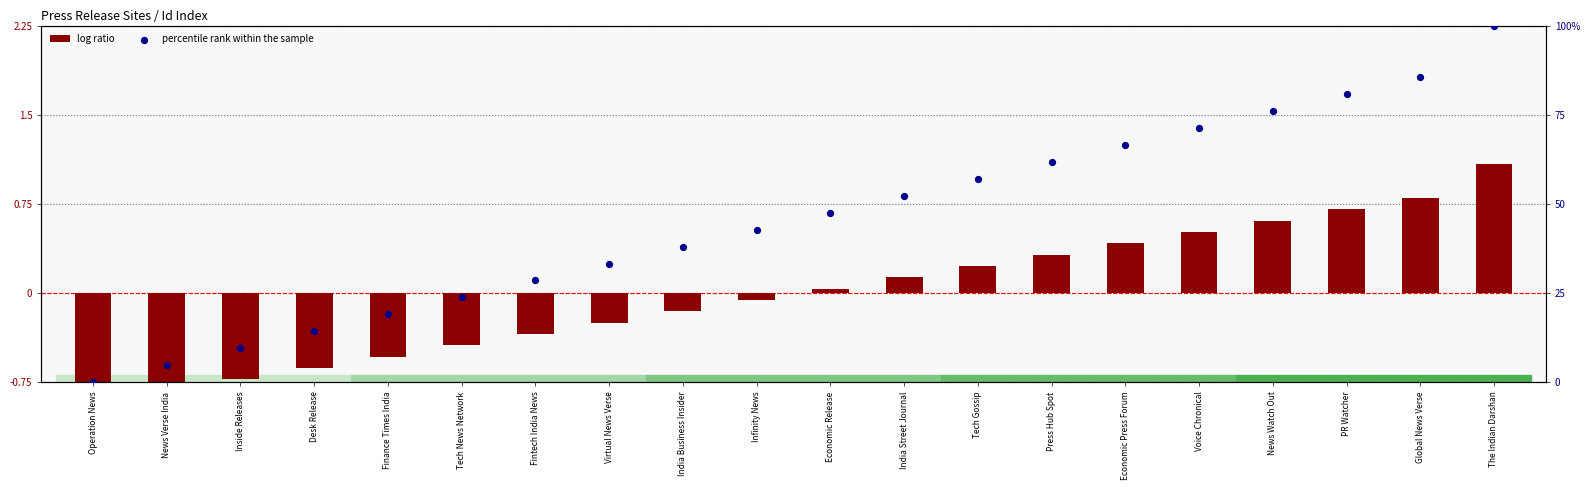

Which series has the largest Y range (max minus min)?

percentile rank within the sample